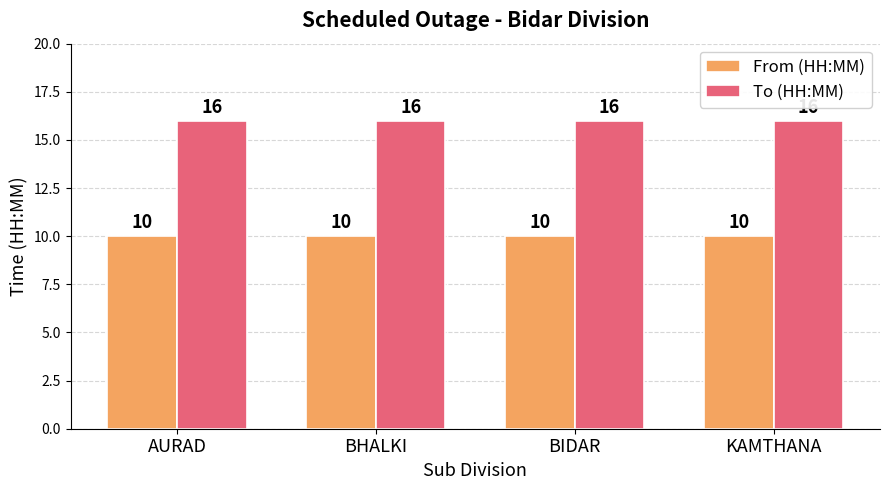

Which series has the largest total across all categories?

To (HH:MM)